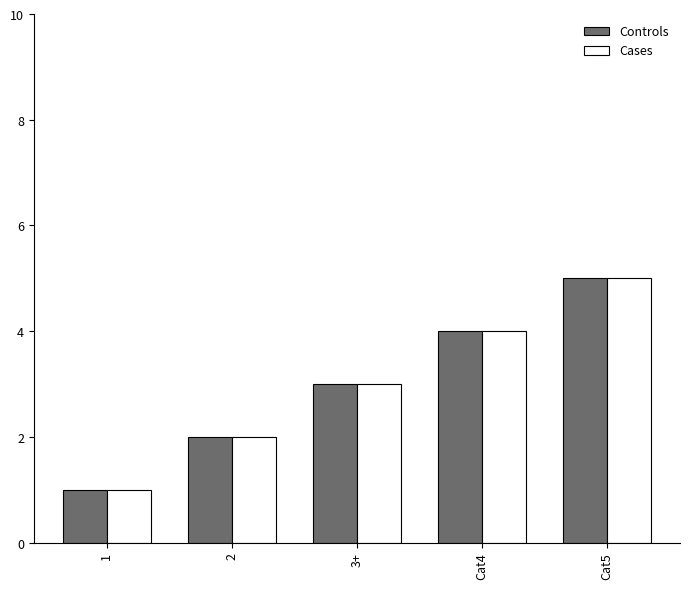

Is it true that Cases equals 3 at 2?

False